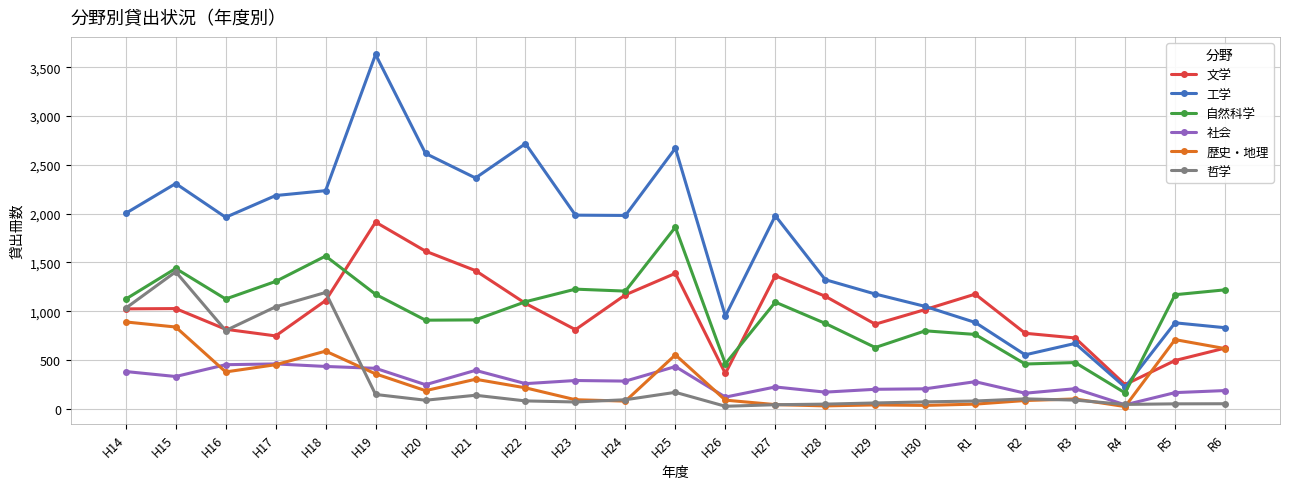

The value of 自然科学 at H23 is 622. True or false?

False